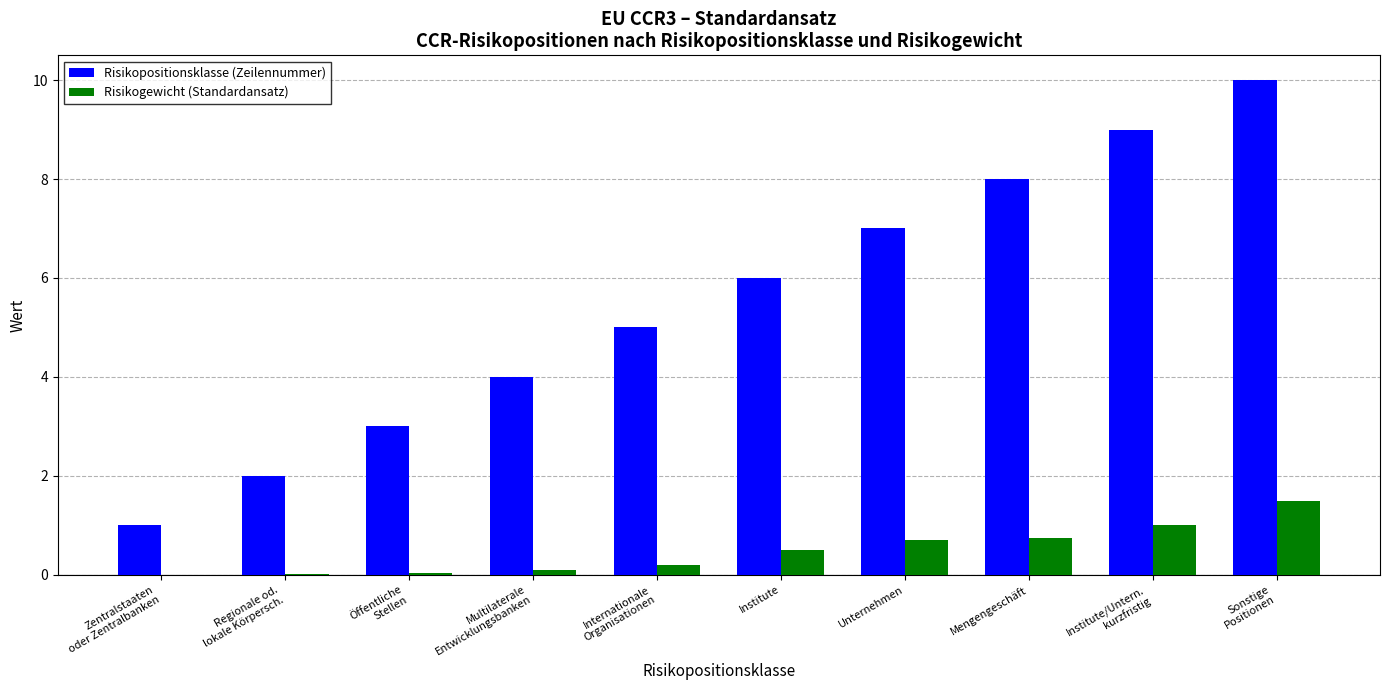

What value does the Risikopositionsklasse (Zeilennummer) series have at Unternehmen?

7.0